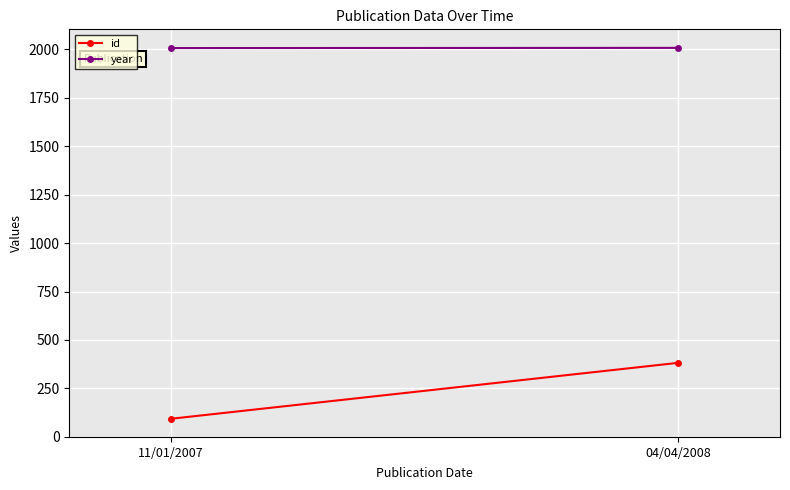

What is the difference between the year values at 04/04/2008 and 11/01/2007?

1